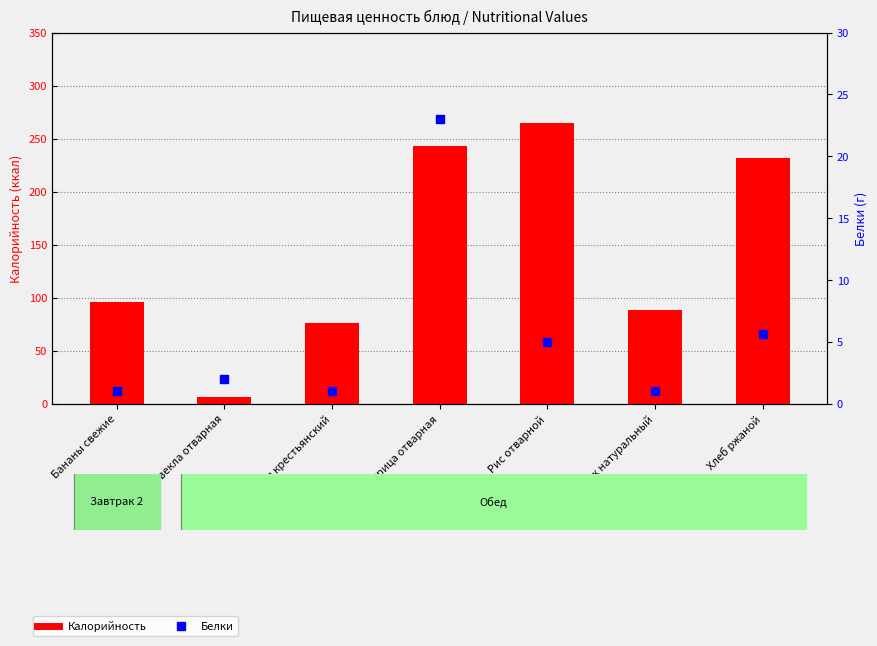

What are all the series names shown in the legend?

Калорийность, Белки